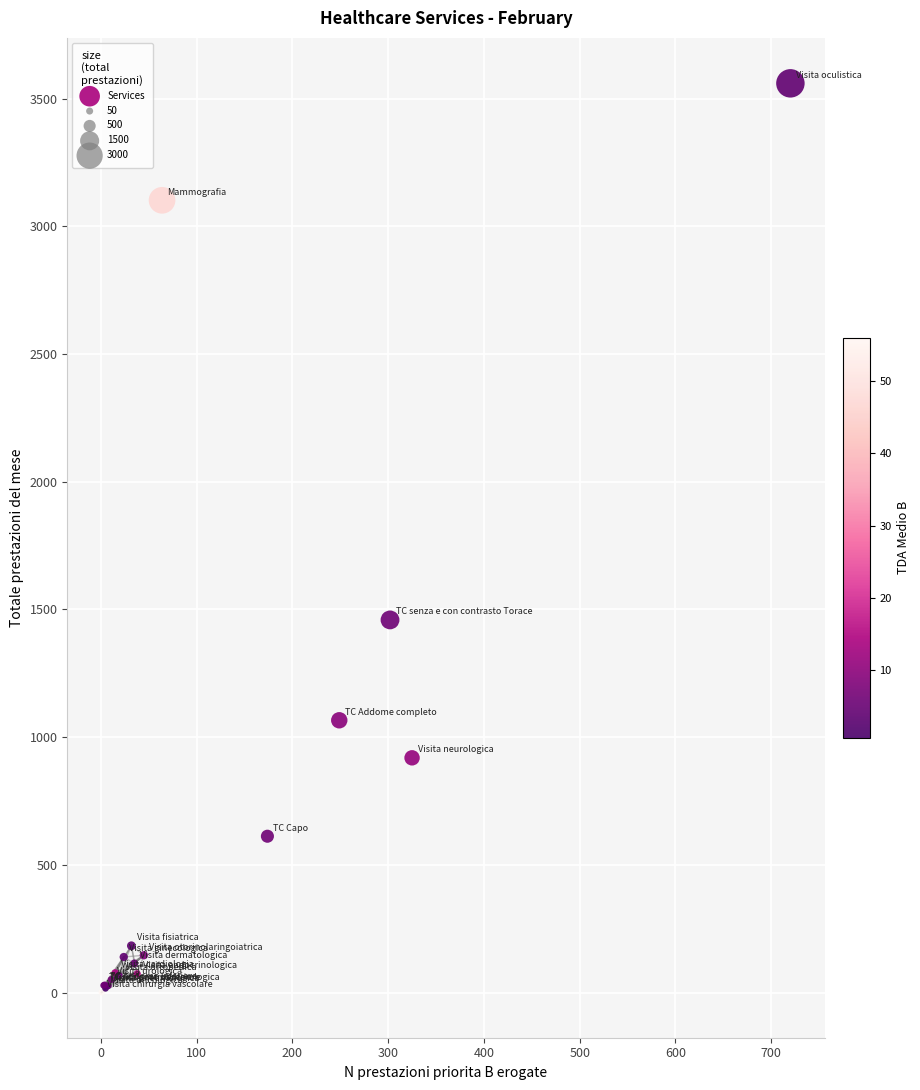

What Y value in the scatter plot is closest to 1780?

1459